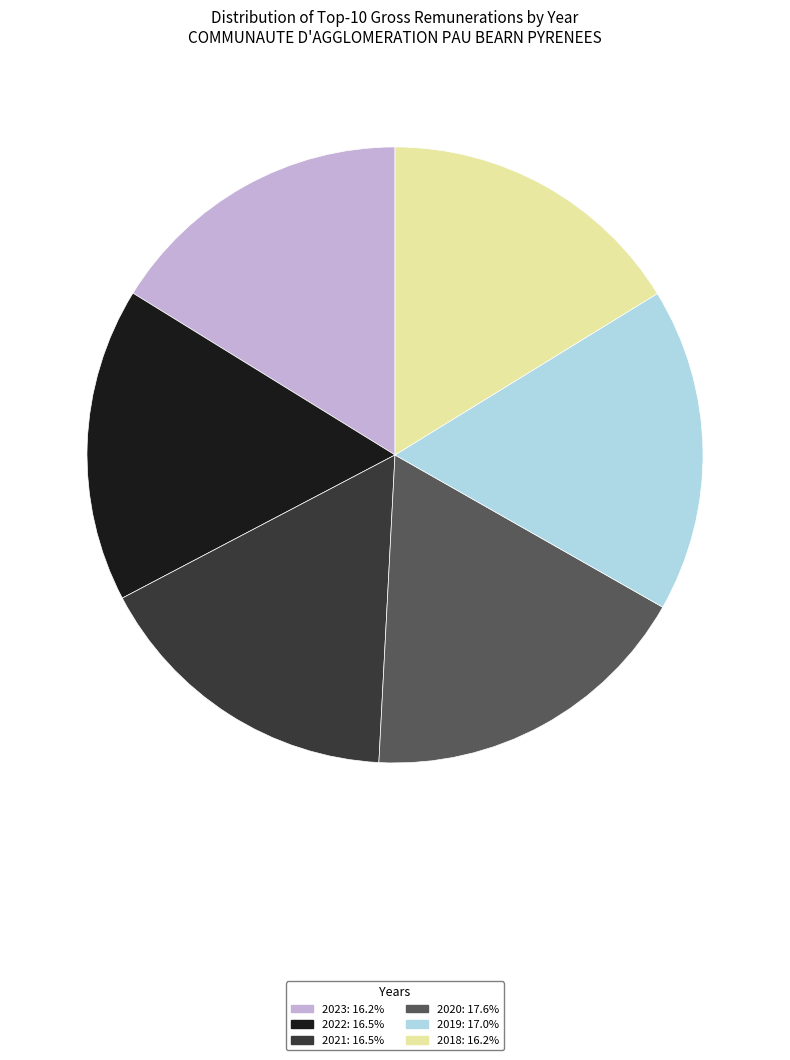

What is the ratio of the value at 2020 to the value at 2018?

1.1